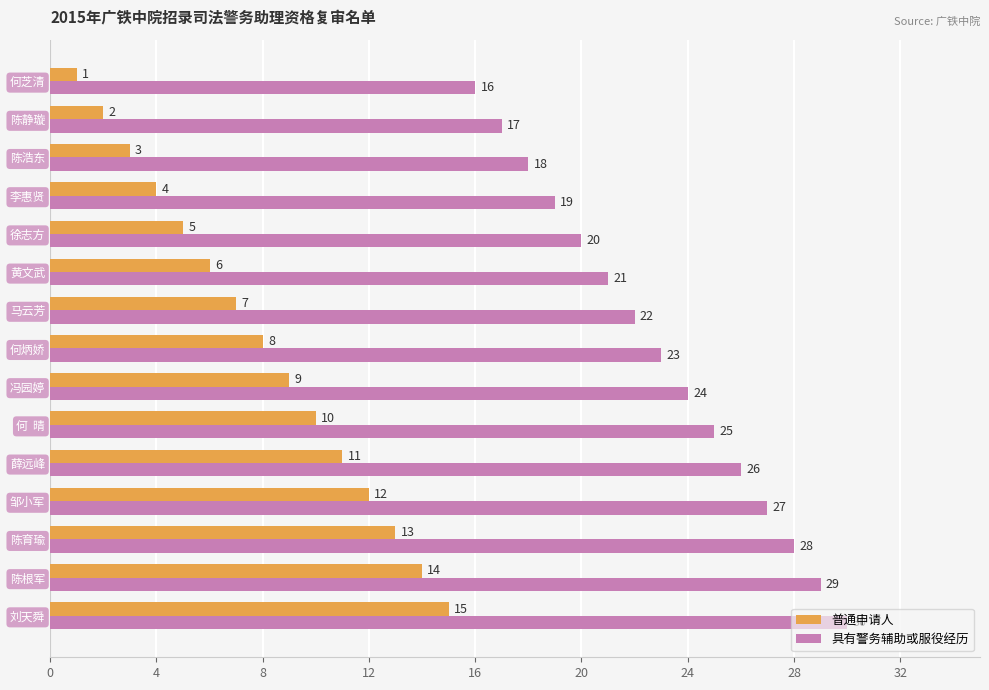

What is the difference between the maximum and minimum values in the 普通申请人 series?

14